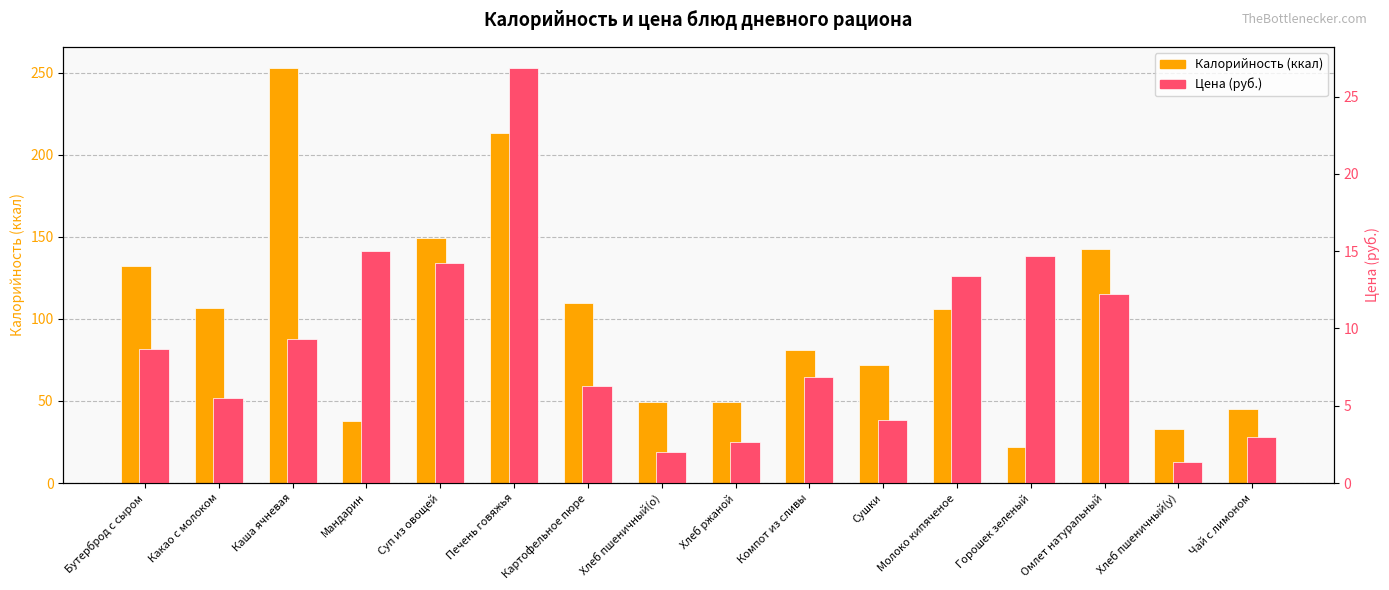

Which series has the largest total across all categories?

Калорийность